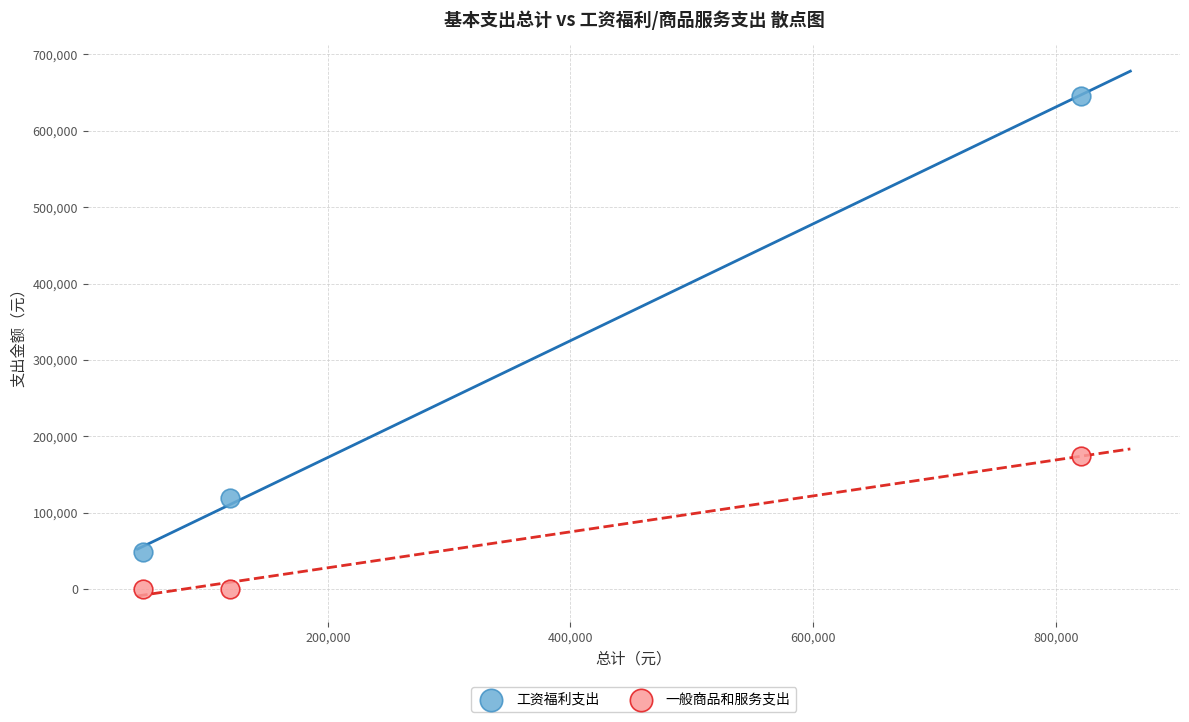

In the 工资福利支出 series, what Y value is closest to 346894?

119582.6